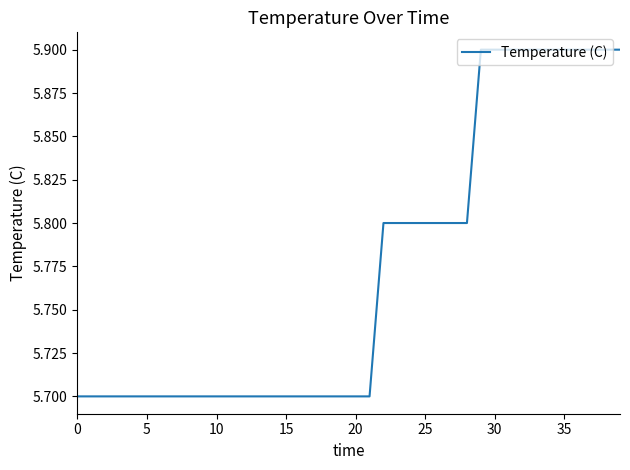

Reading left to right, transcribe all the data shown in this chart.

5.7	5.7	5.7	5.7	5.7	5.7	5.7	5.7	5.7	5.7	5.7	5.7	5.7	5.7	5.7	5.7	5.7	5.7	5.7	5.7	5.7	5.7	5.8	5.8	5.8	5.8	5.8	5.8	5.8	5.9	5.9	5.9	5.9	5.9	5.9	5.9	5.9	5.9	5.9	5.9